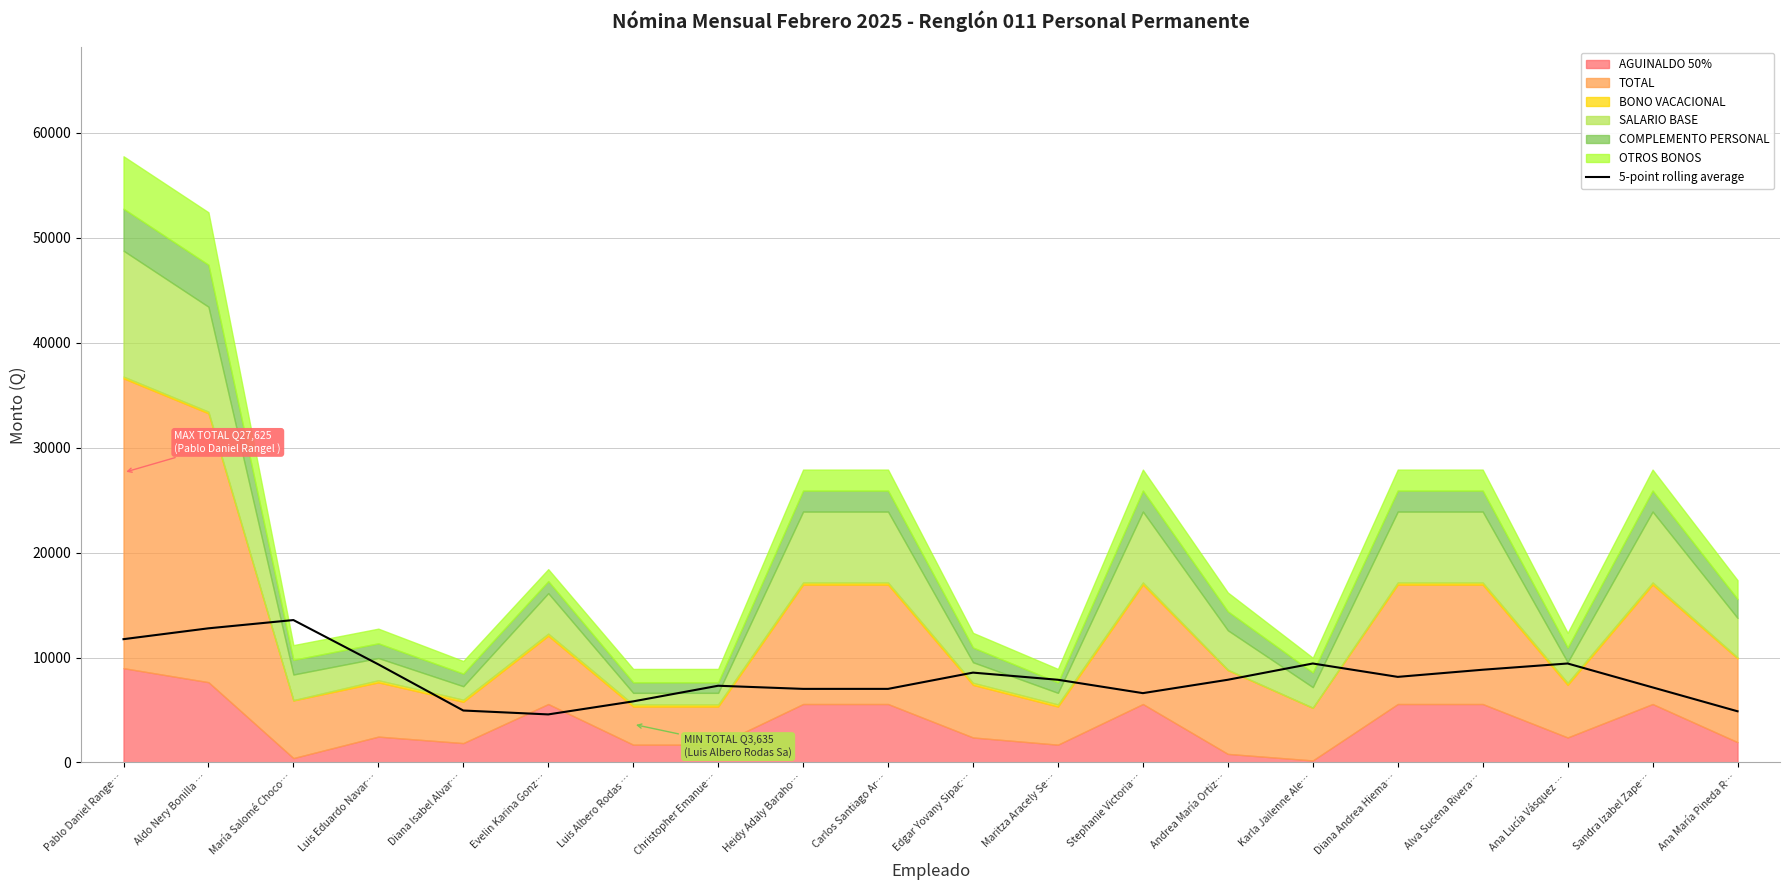

True or false: the data shows 2629.0 at Evelin Karina Gonz….

False